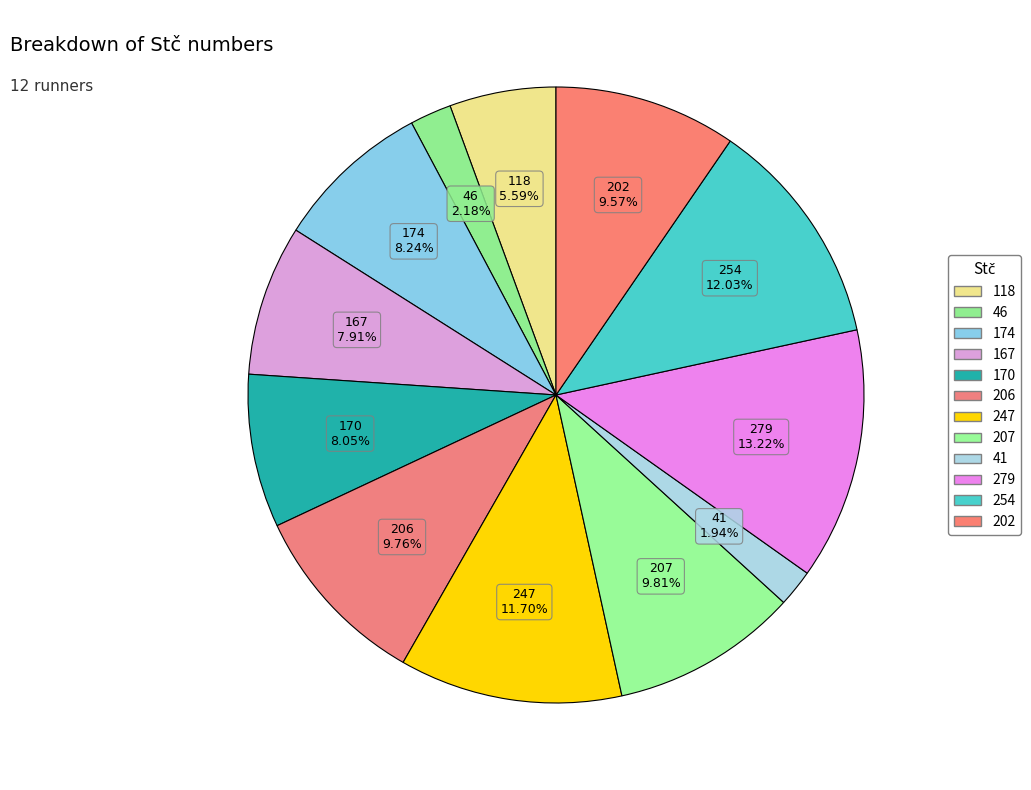

Between 118 and 170, which is larger?

170